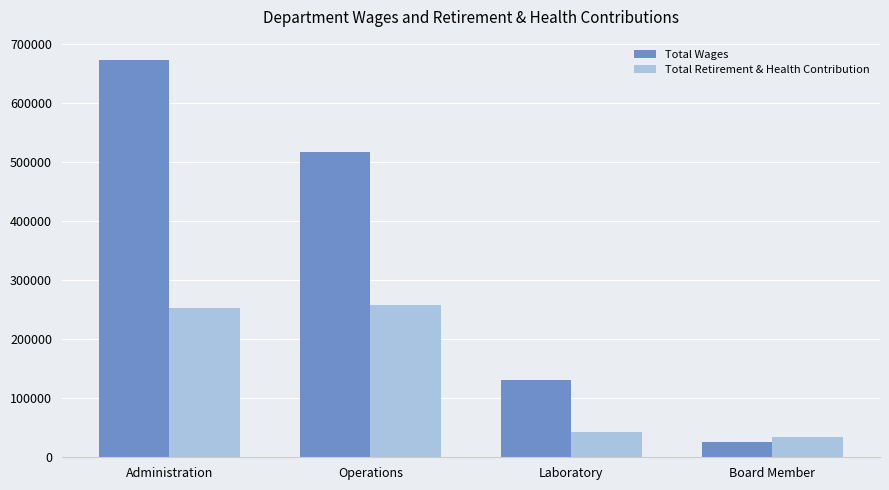

What value does the Total Wages series have at Board Member?

26168